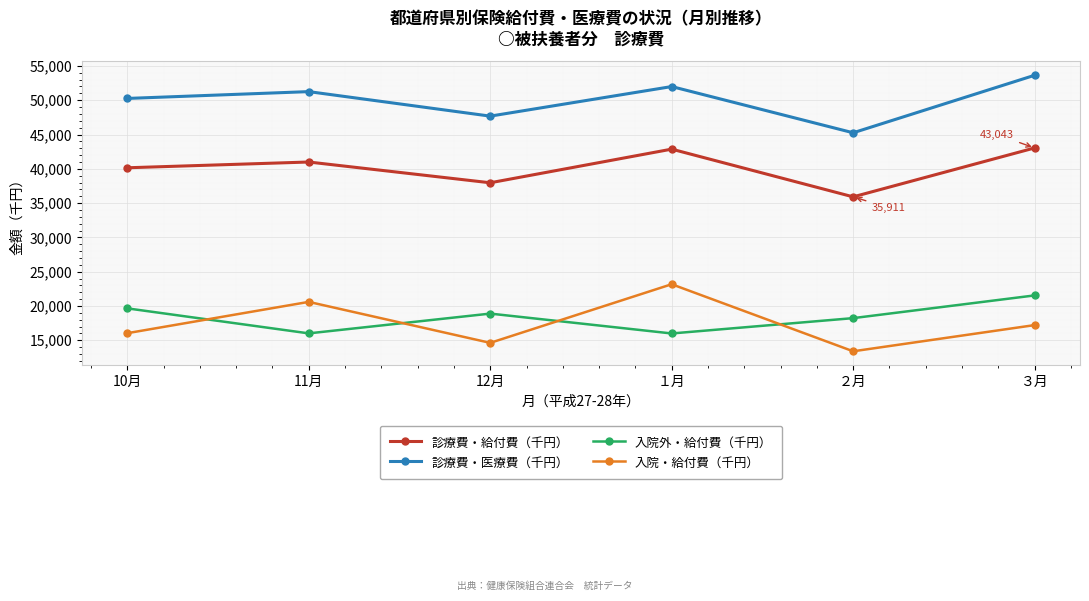

Which series has the widest spread of values?

入院・給付費（千円）